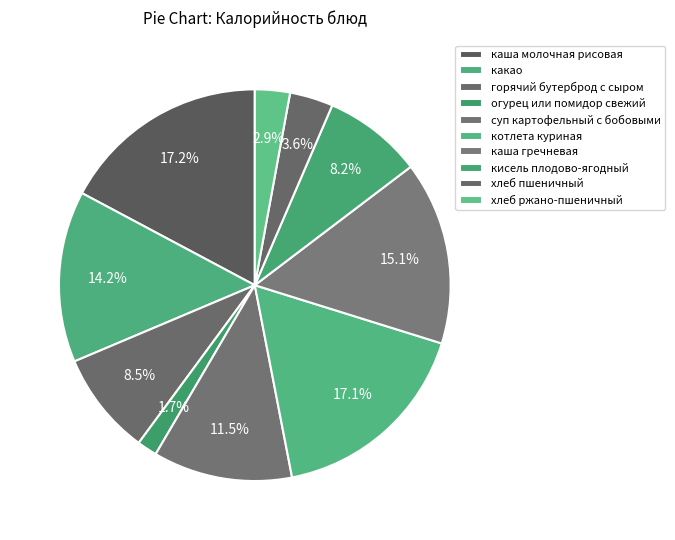

How many slices are in this pie chart?

10